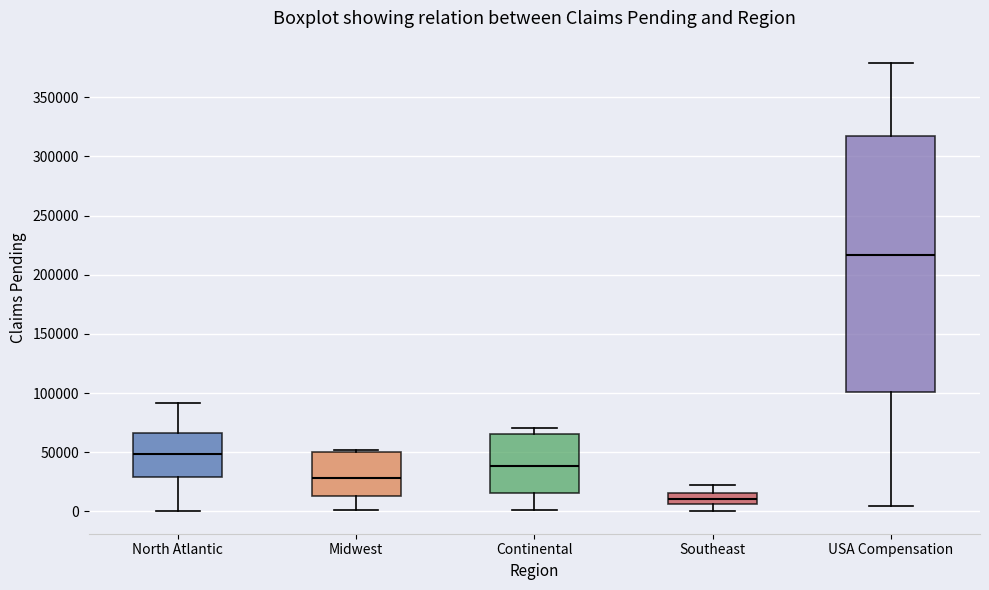

Which box has the highest median line?

USA Compensation